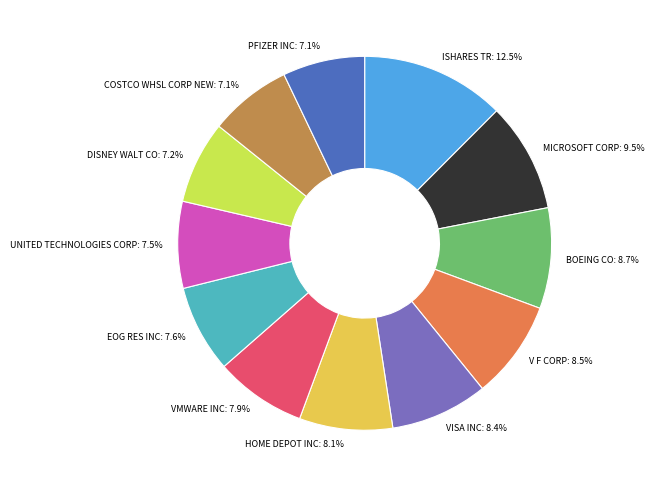

To the nearest percent, what is the combined percentage of EOG RES INC and V F CORP?

16%